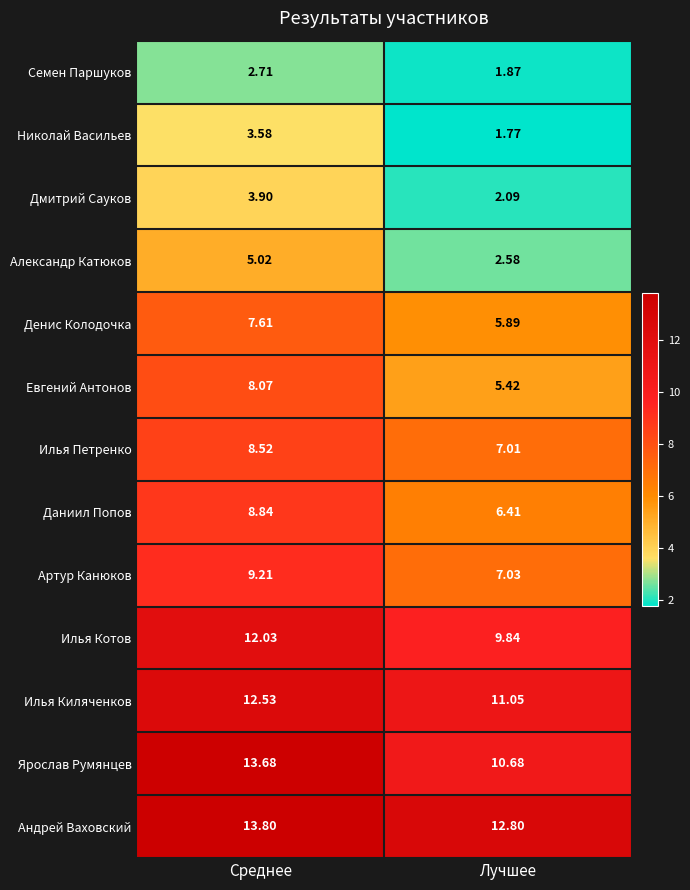

Between Среднее and Лучшее, which series saw the biggest shift?

Ярослав Румянцев